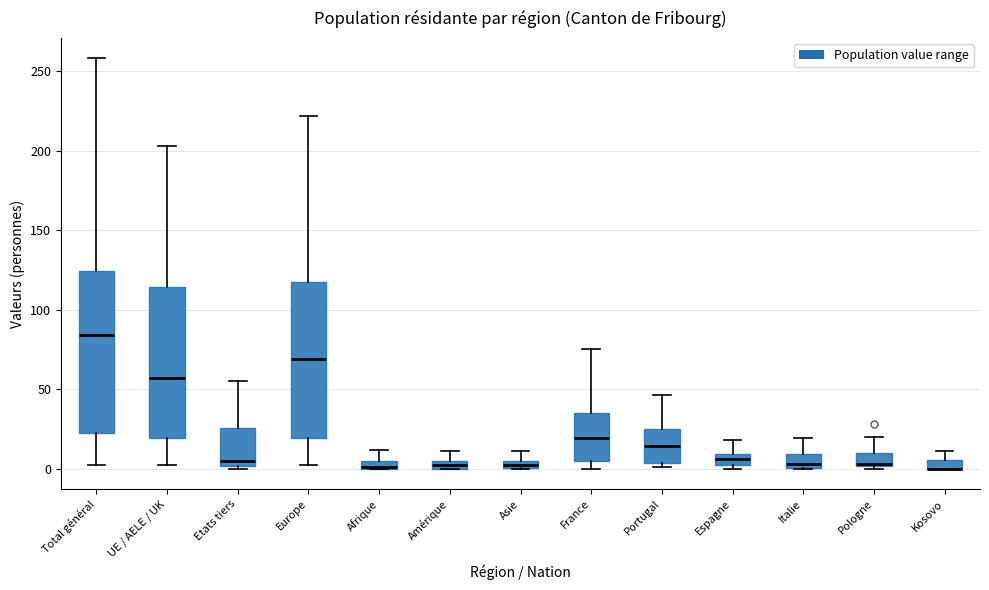

Where does the lower whisker of the box for Europe end on the y-axis? The values are not printed on the chart, so give them approximately, as read against the axis.

0